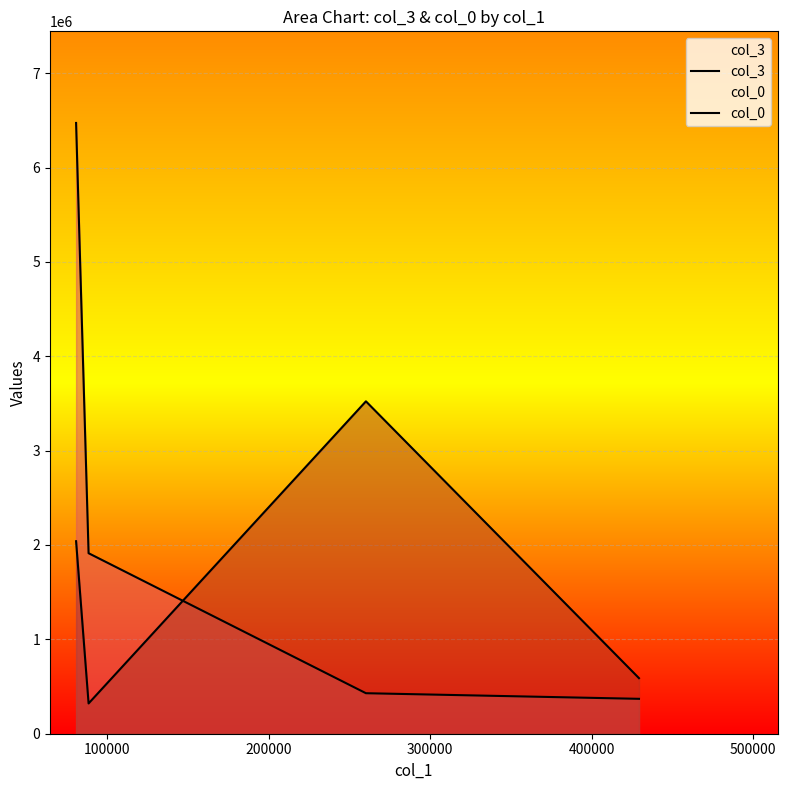

List the series in order of their overall mean, lowest first.

col_0, col_3